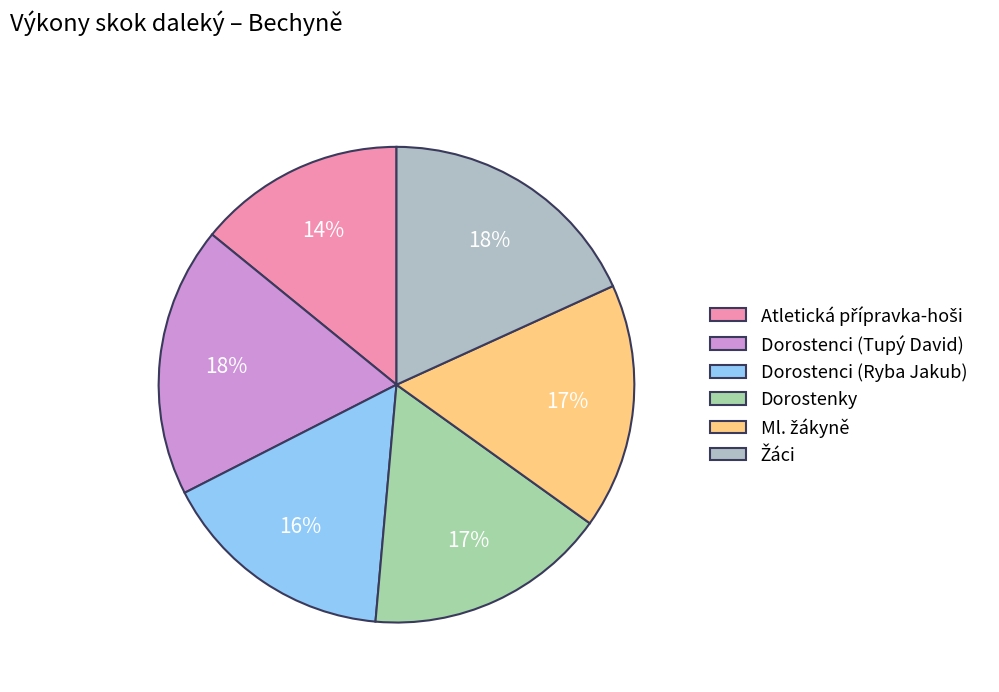

How many segments does this pie chart have?

6